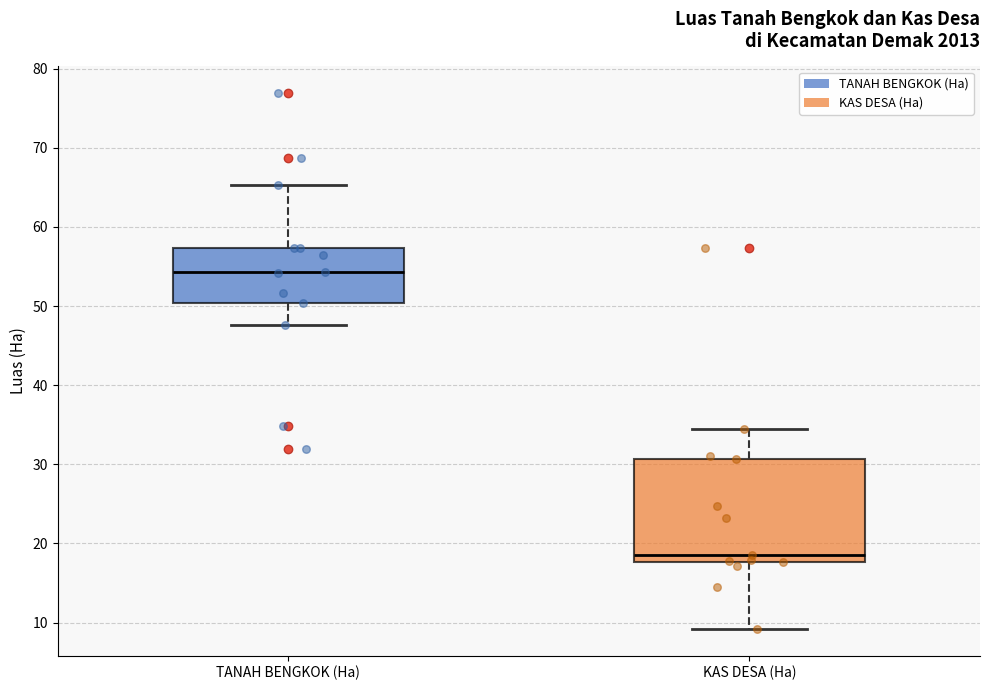

Which box has the highest median line?

TANAH BENGKOK (Ha)